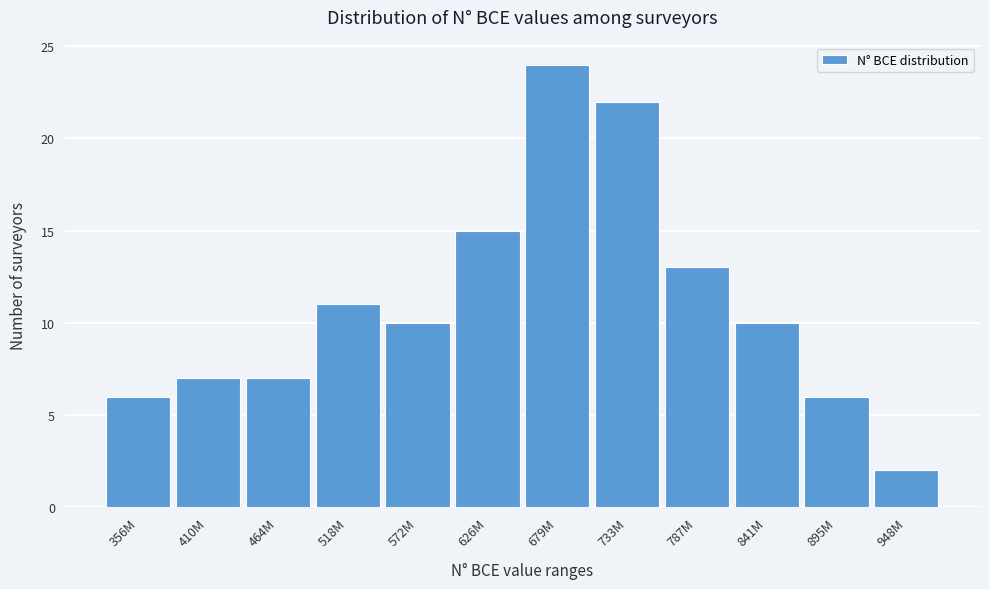

Reading left to right, list all the values displayed in this chart.

356M=6	410M=7	464M=7	518M=11	572M=10	626M=15	679M=24	733M=22	787M=13	841M=10	895M=6	948M=2